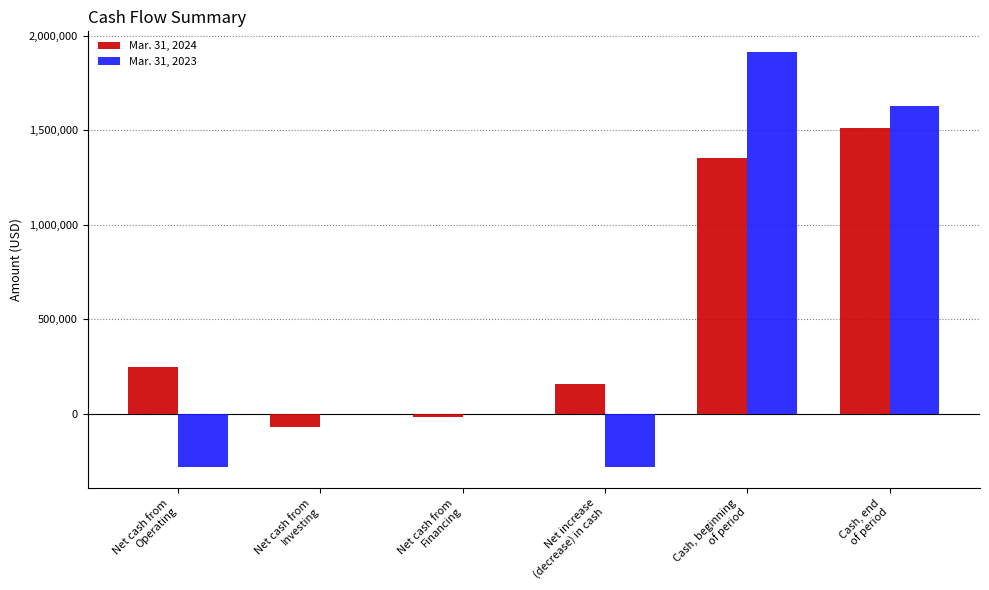

True or false: Mar. 31, 2023 has a value of 1913969 at Cash, beginning
of period.

True